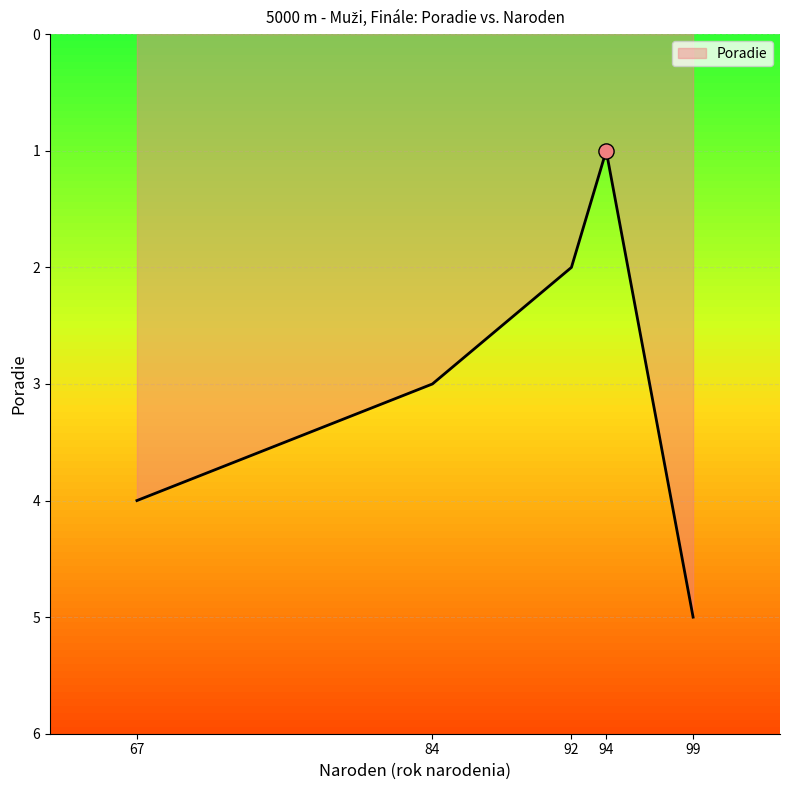

What is the change in value from 67 to 99?

+1